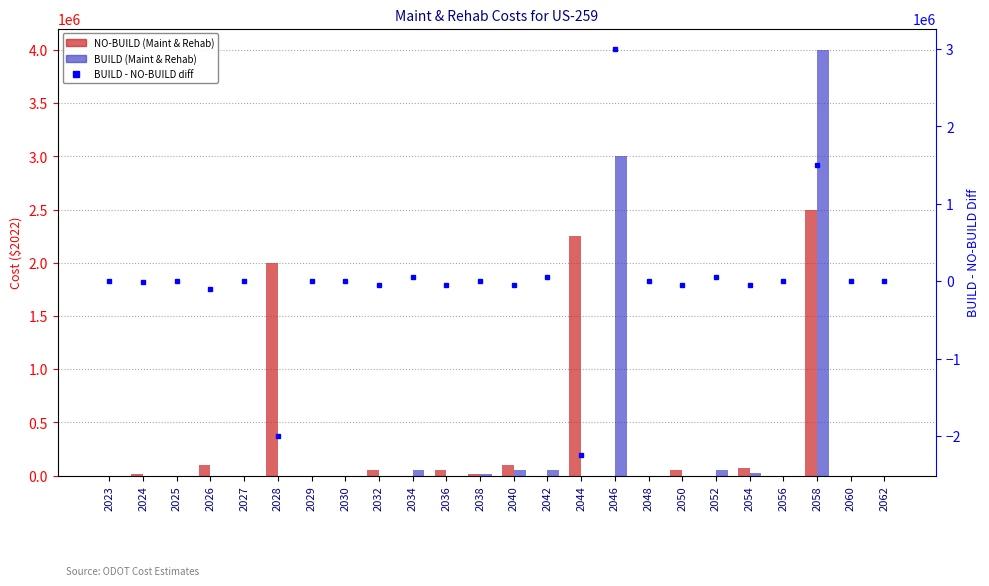

How many values in NO-BUILD are above zero?

11